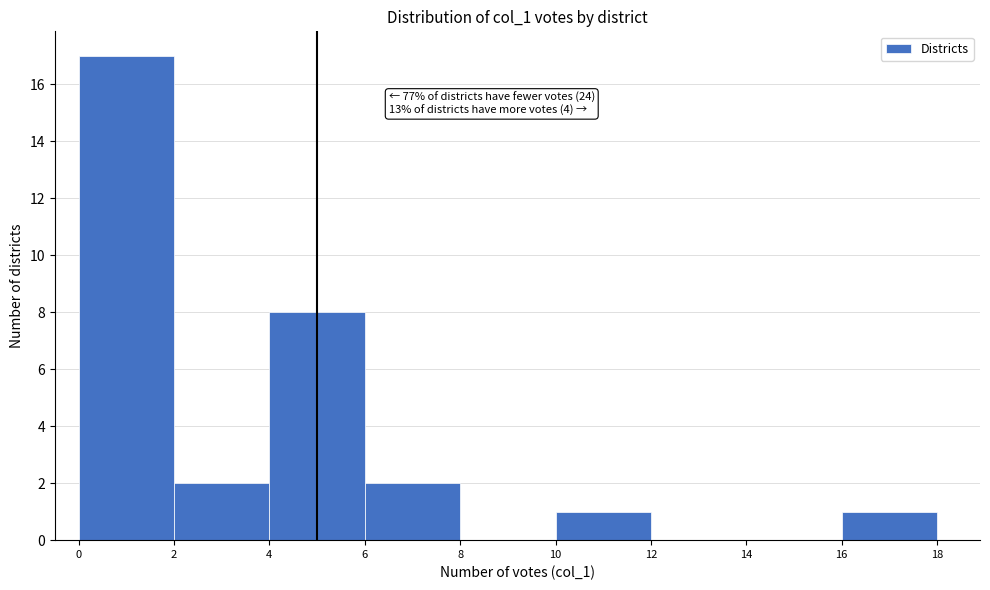

Which range on the x-axis has the tallest bar?

0 to 2